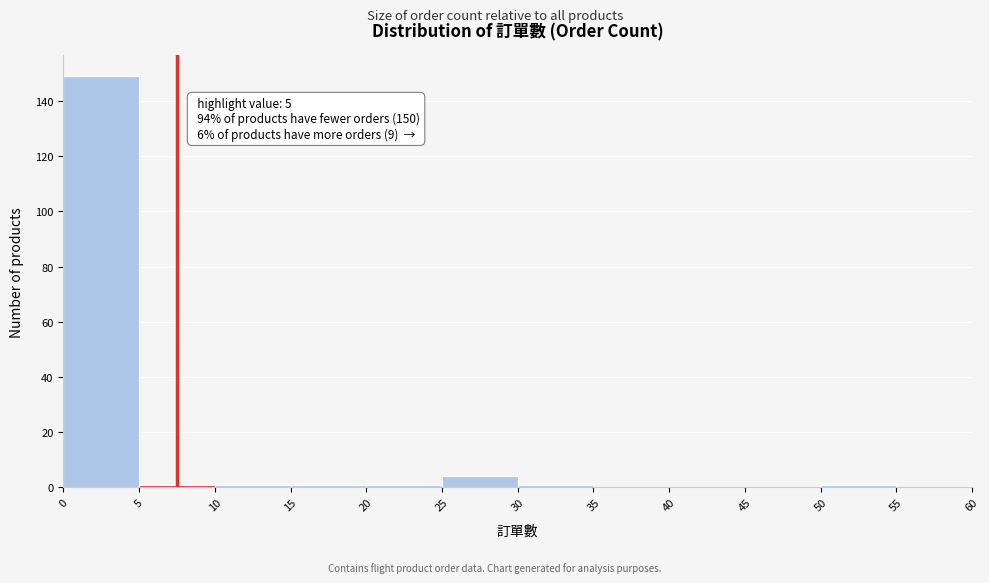

Which range on the x-axis has the tallest bar?

0 to 5